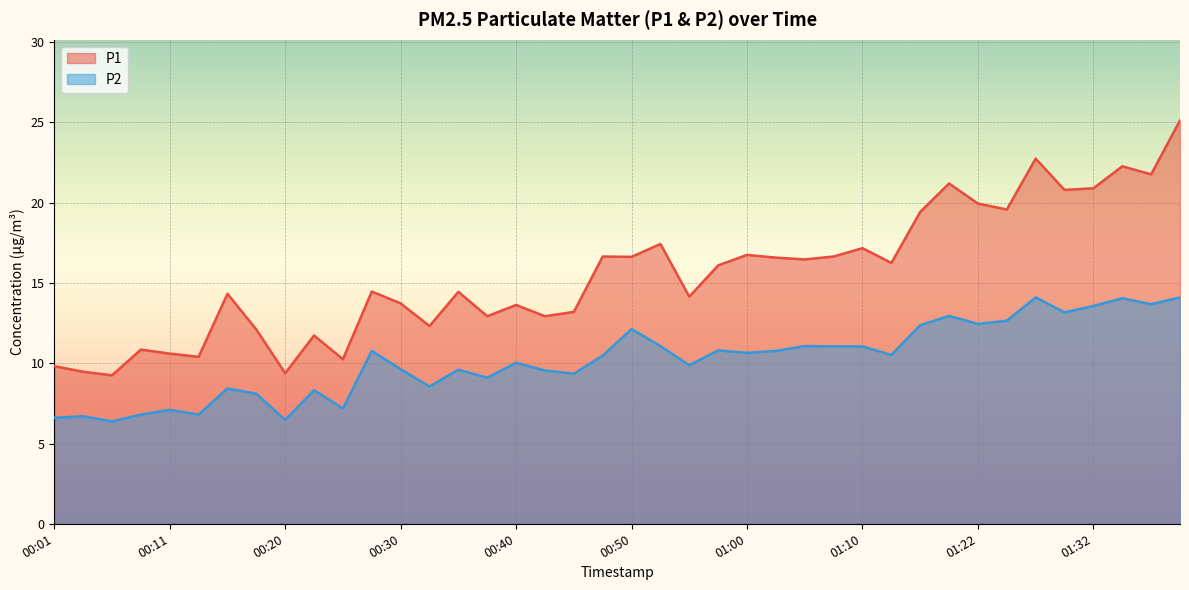

Reading right to left, what are all the values shown in this chart?

P1: 01:39=25.1	01:37=21.8	01:34=22.3	01:32=20.9	01:29=20.8	01:27=22.8	01:24=19.6	01:22=19.9	01:19=21.2	01:17=19.4	01:12=16.2	01:10=17.2	01:07=16.6	01:05=16.5	01:02=16.6	01:00=16.8	00:57=16.1	00:55=14.2	00:52=17.4	00:50=16.6	00:47=16.6	00:45=13.2	00:43=12.9	00:40=13.6	00:38=12.9	00:35=14.4	00:33=12.3	00:30=13.7	00:28=14.5	00:25=10.2	00:23=11.7	00:20=9.4	00:18=12.1	00:15=14.3	00:13=10.4	00:11=10.6	00:08=10.8	00:06=9.2	00:03=9.5	00:01=9.8
P2: 01:39=14.1	01:37=13.7	01:34=14.1	01:32=13.6	01:29=13.2	01:27=14.1	01:24=12.7	01:22=12.4	01:19=12.9	01:17=12.4	01:12=10.5	01:10=11.1	01:07=11.1	01:05=11.1	01:02=10.8	01:00=10.7	00:57=10.8	00:55=9.9	00:52=11.1	00:50=12.1	00:47=10.5	00:45=9.3	00:43=9.6	00:40=10.0	00:38=9.1	00:35=9.6	00:33=8.6	00:30=9.6	00:28=10.8	00:25=7.2	00:23=8.3	00:20=6.5	00:18=8.1	00:15=8.4	00:13=6.8	00:11=7.1	00:08=6.8	00:06=6.4	00:03=6.7	00:01=6.6